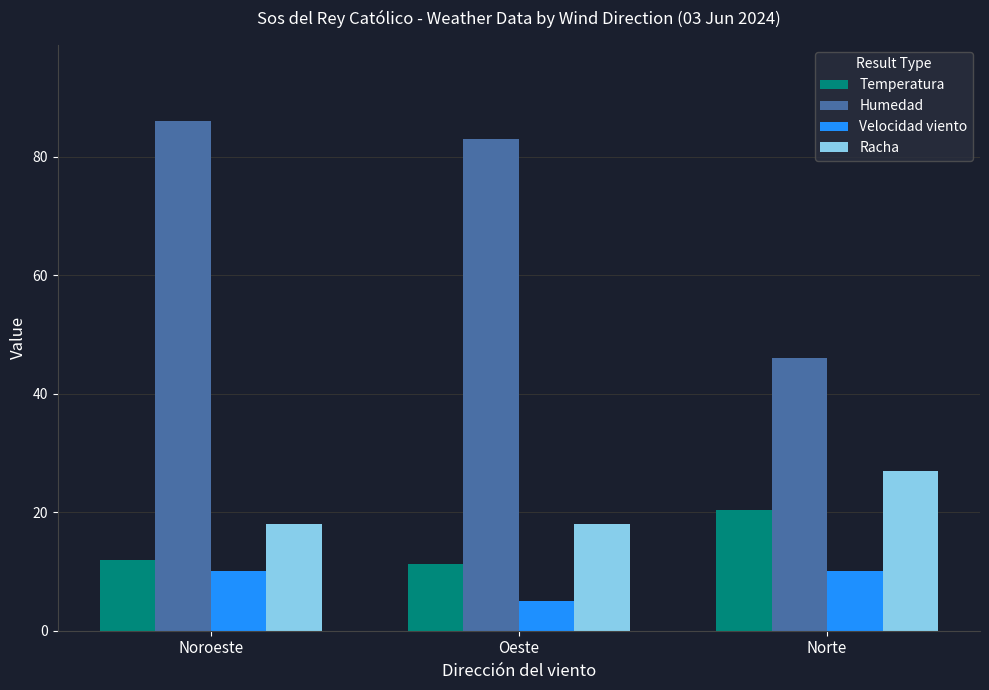

What is the maximum value for Temperatura?

20.3